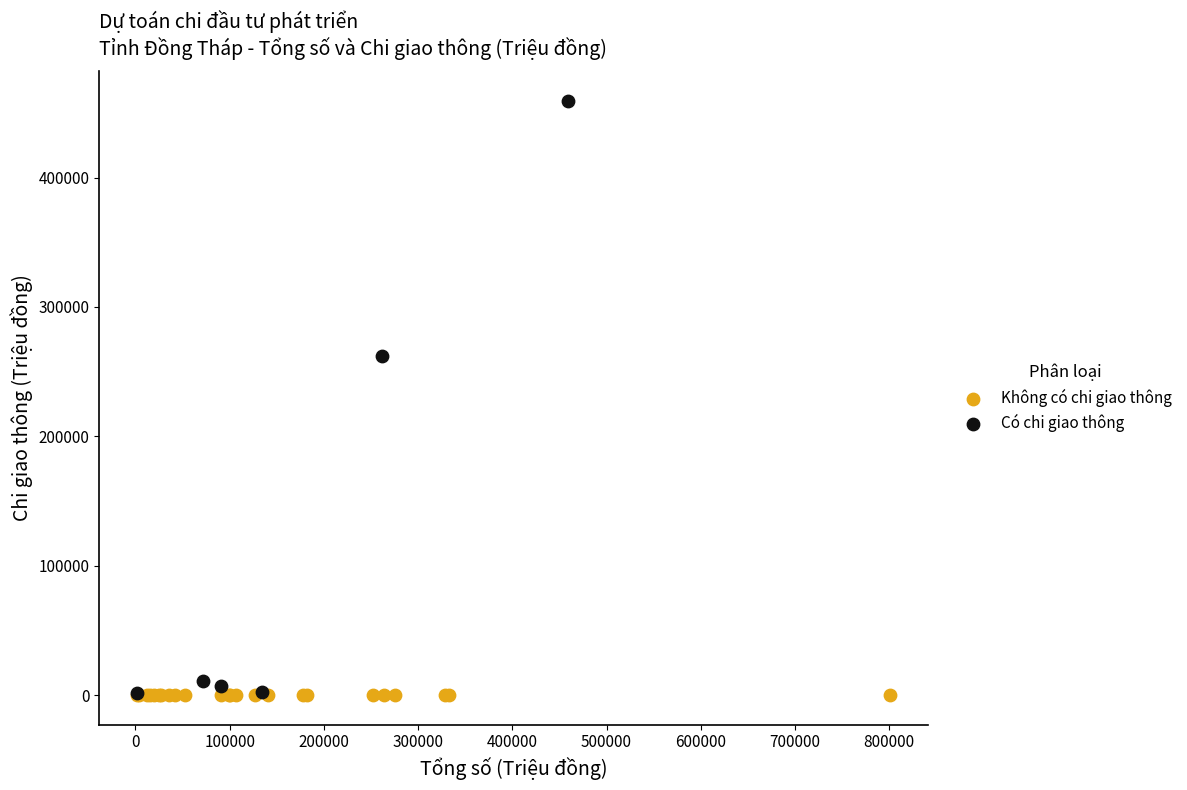

Which series reaches the maximum Y coordinate?

Có chi giao thông